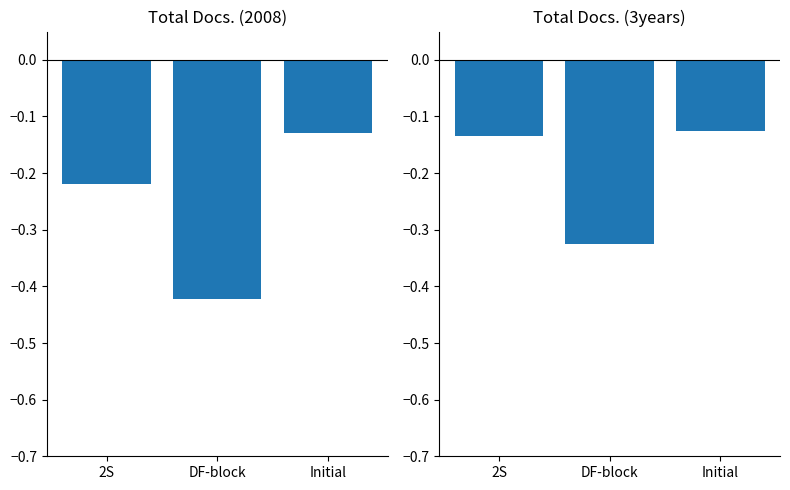

What is the difference between the maximum and minimum values in the Total Docs. (2008) series?

0.3